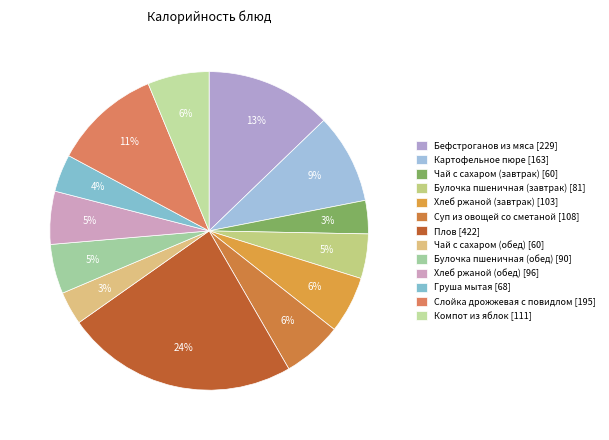

Do Компот из яблок and Бефстроганов из мяса together represent more than half of the pie?

No